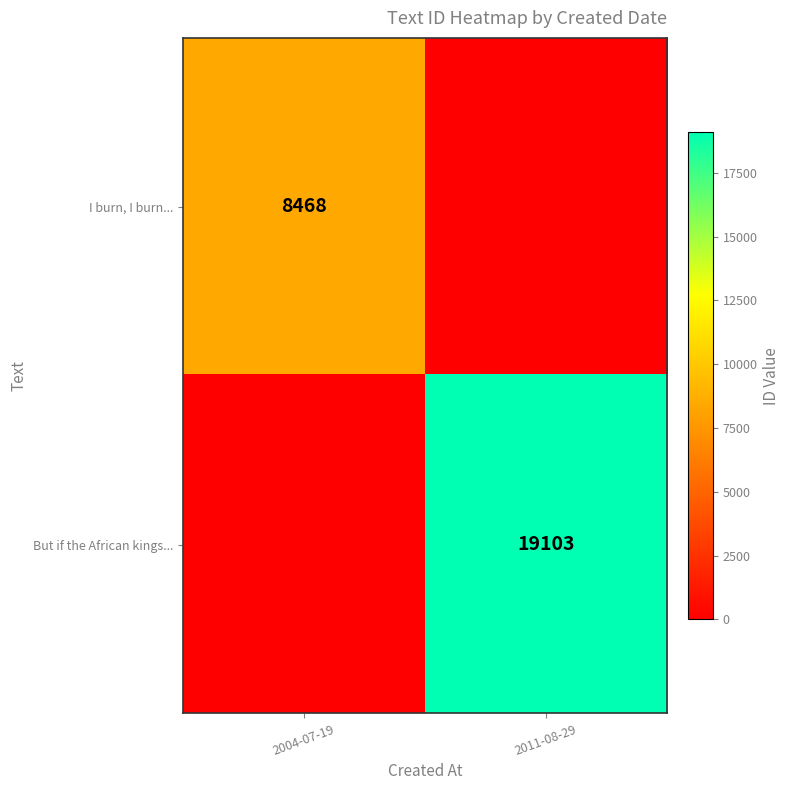

What is the difference between the highest and lowest values at 2011-08-29?

19103